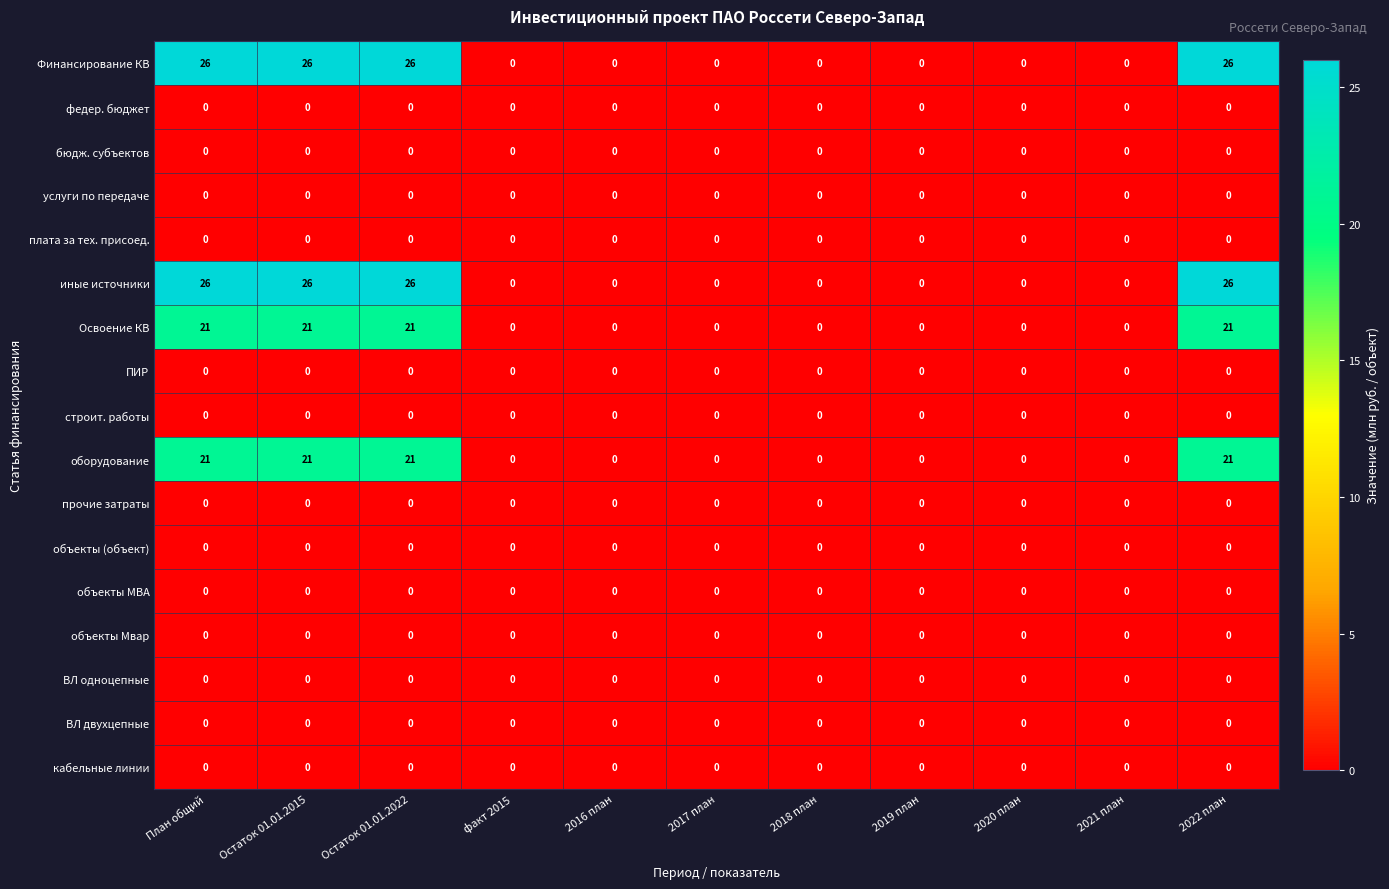

At how many categories does at least one series exceed 16?

4